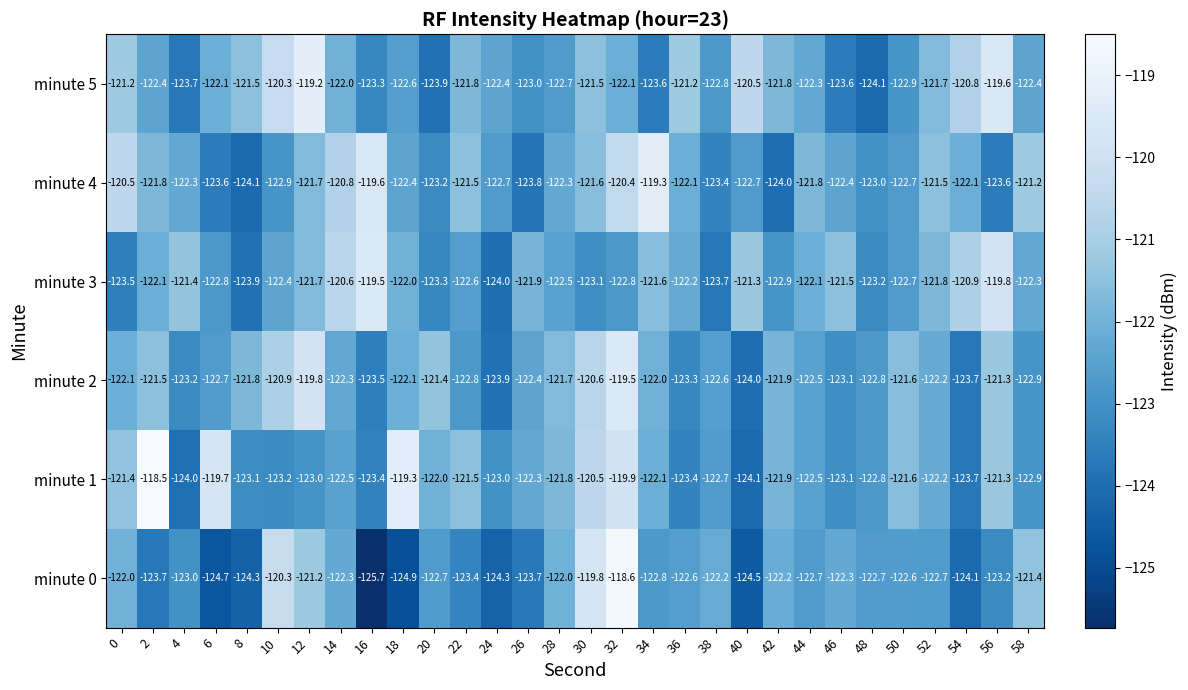

What is the difference between the maximum and minimum values in the minute 2 series?

4.5